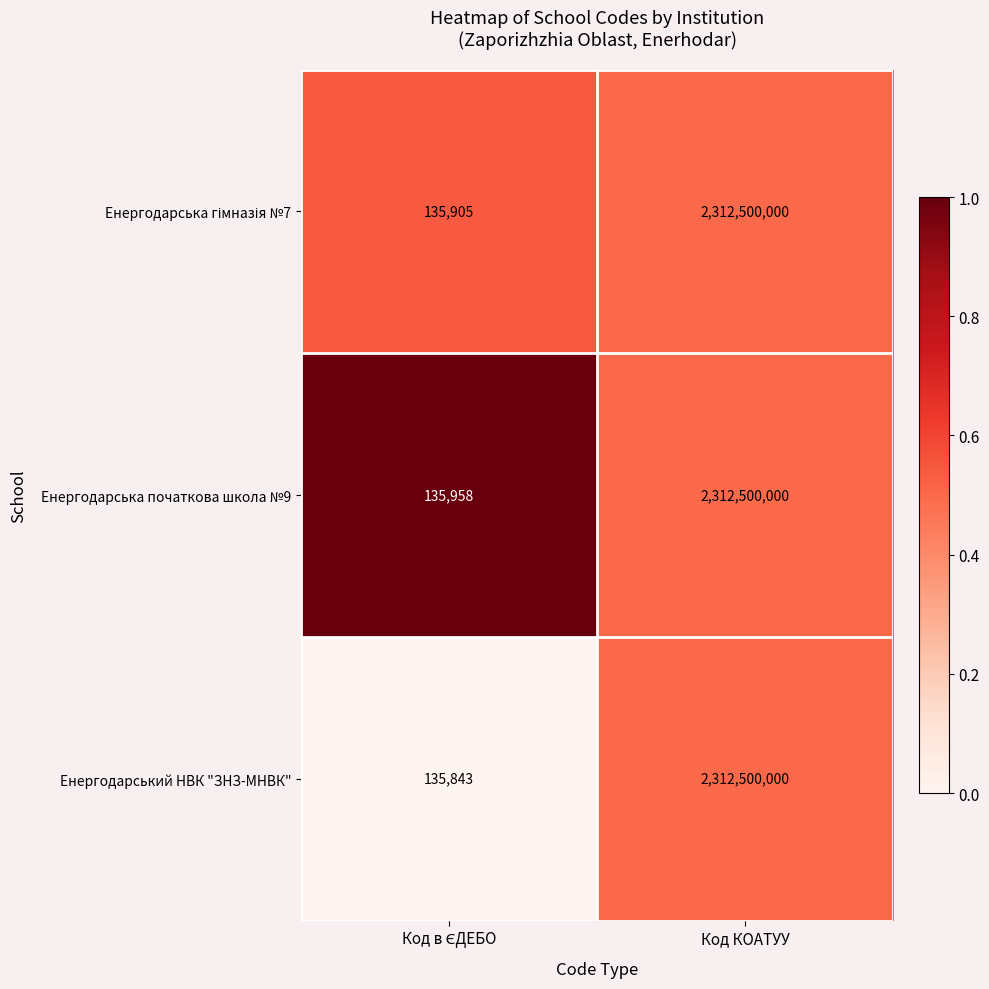

What is the average value of the Енергодарська початкова школа №9 series?

1156317979